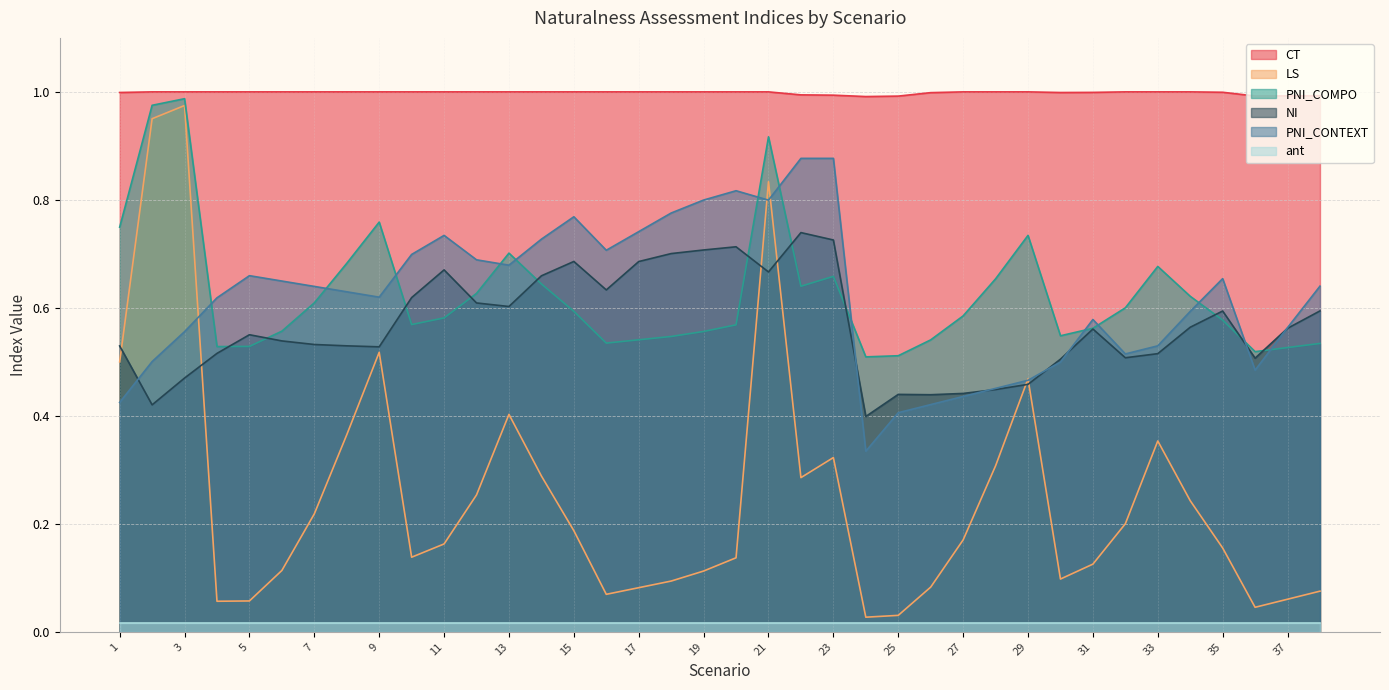

Which has a higher value, 11 or 28?

11